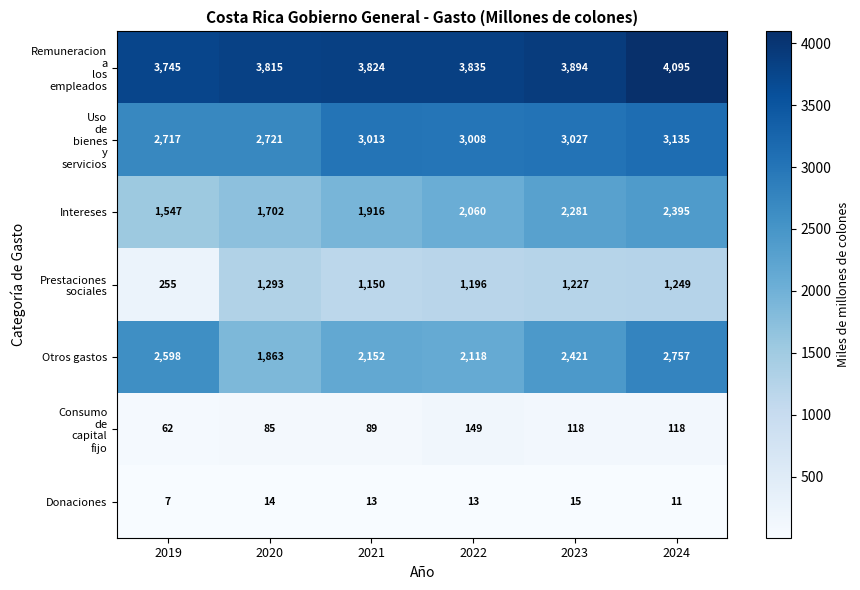

What is the sum of the Intereses values at 2020 and 2022?

3762